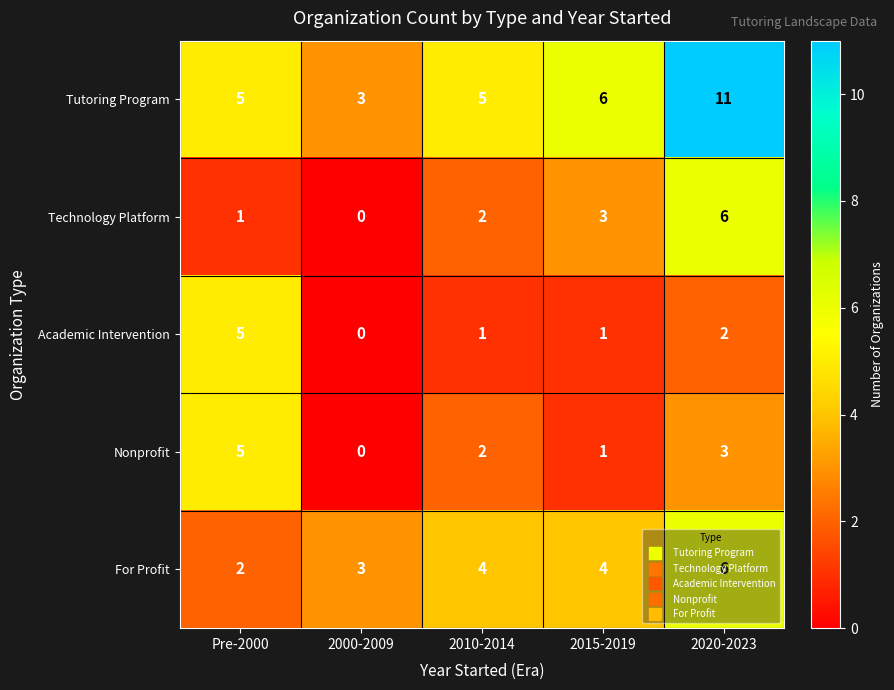

At which category is the sum across all series the highest?

2020-2023